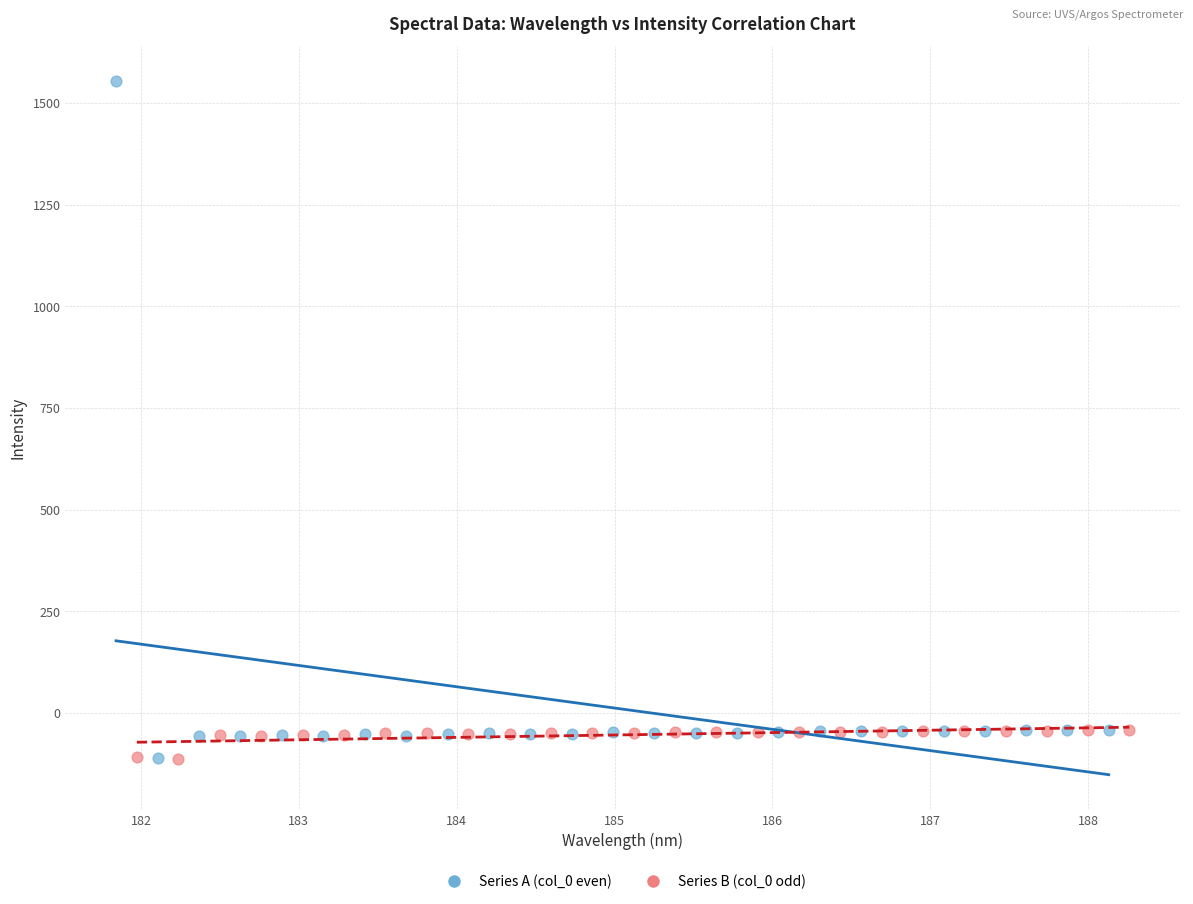

Which series has the widest spread of Y values?

Series A (col_0 even)